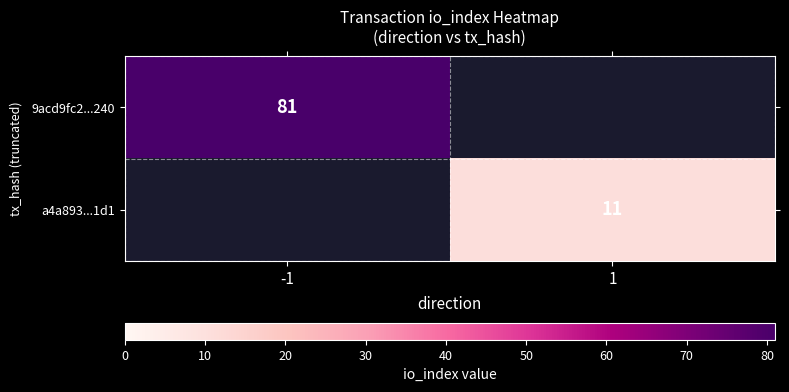

Is it true that a4a893...1d1 equals 11 at 1?

True